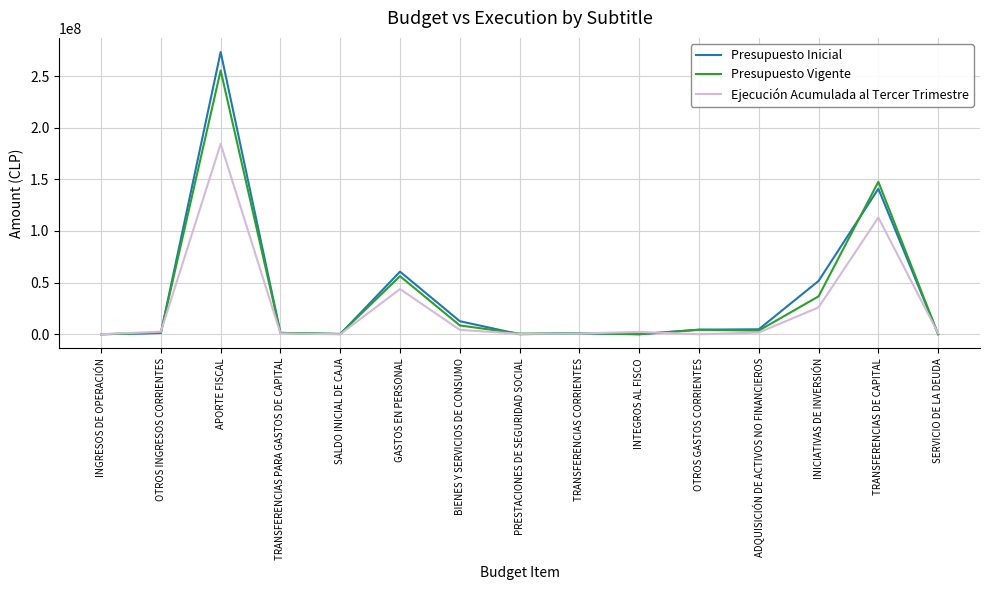

Which series has the largest range (max minus min)?

Presupuesto Inicial